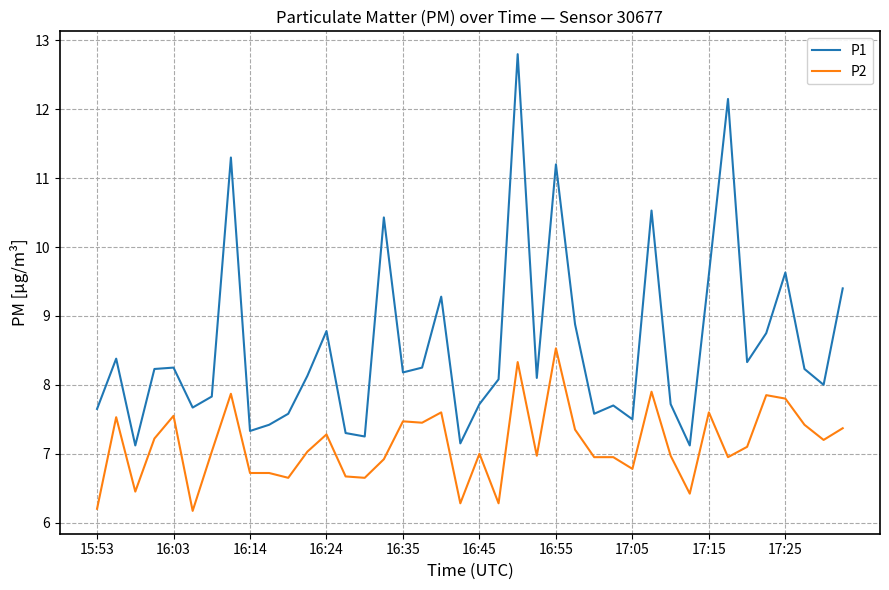

How many lines are shown in the chart?

2